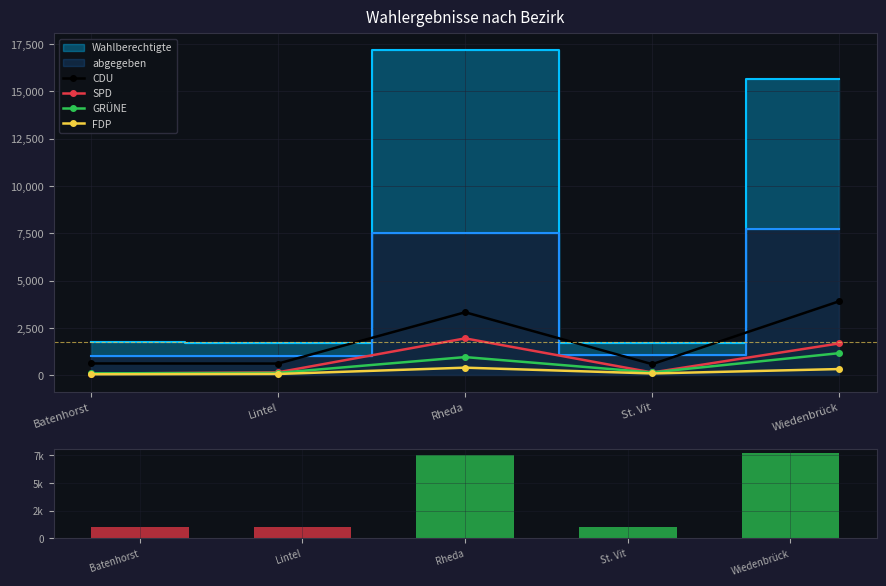

Which label corresponds to the smallest value in the chart?

Batenhorst